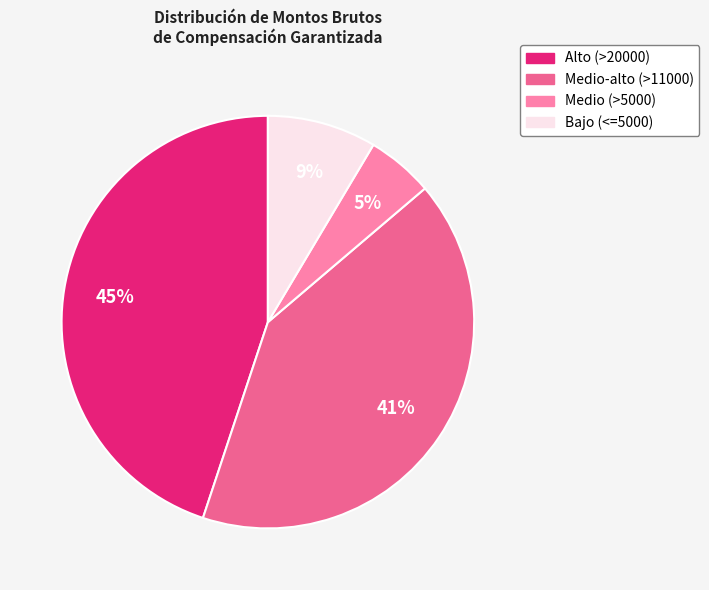

Is there a majority slice in this chart?

No